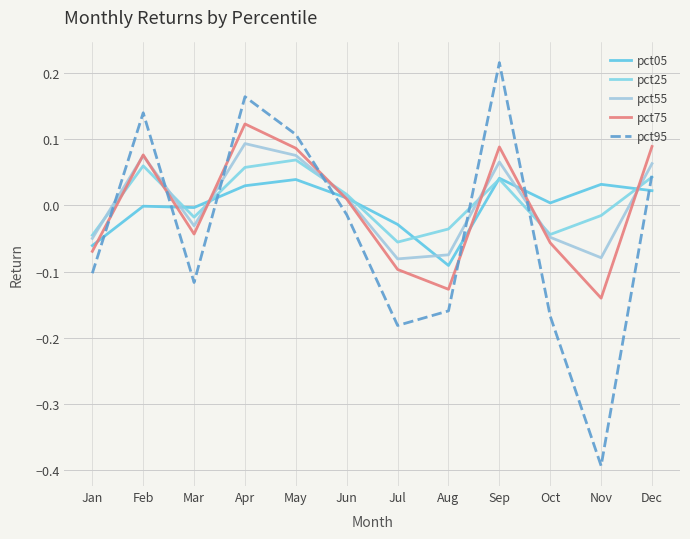

How many interior local valleys does the pct05 series have?

3